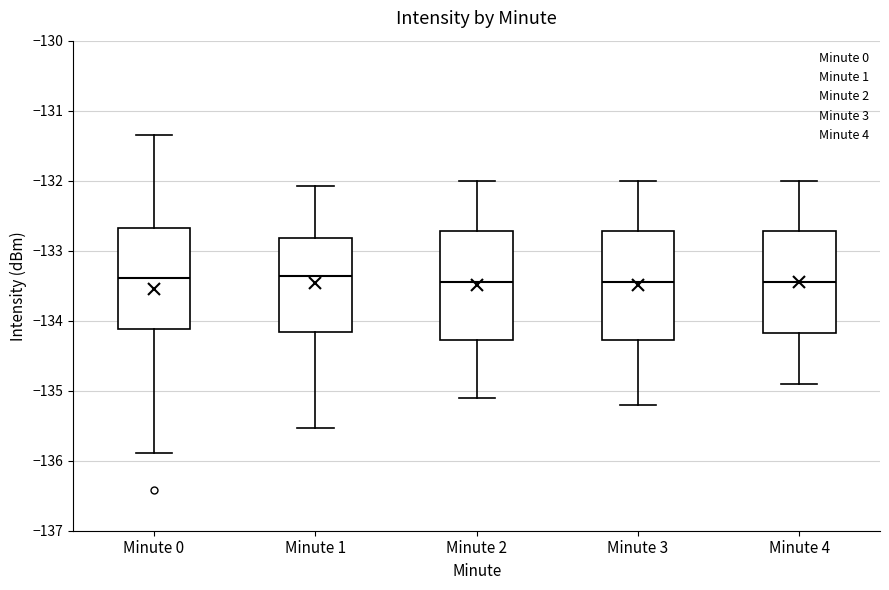

Where is the upper edge of the box for Minute 0 on the y-axis? The values are not printed on the chart, so give them approximately, as read against the axis.

-132.7